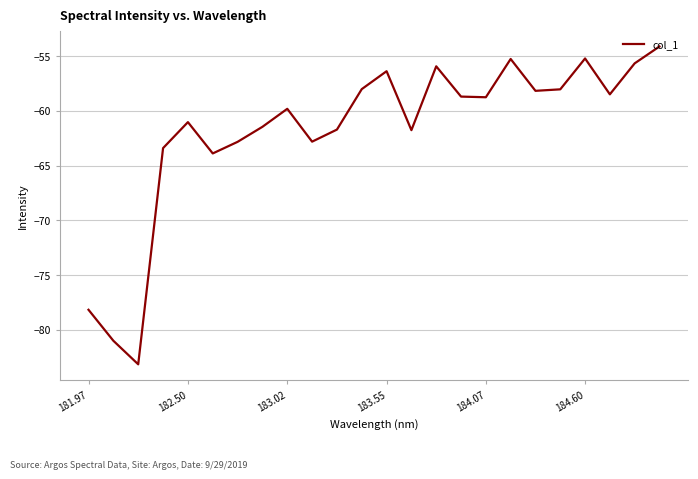

What is the greatest value displayed?

-54.1